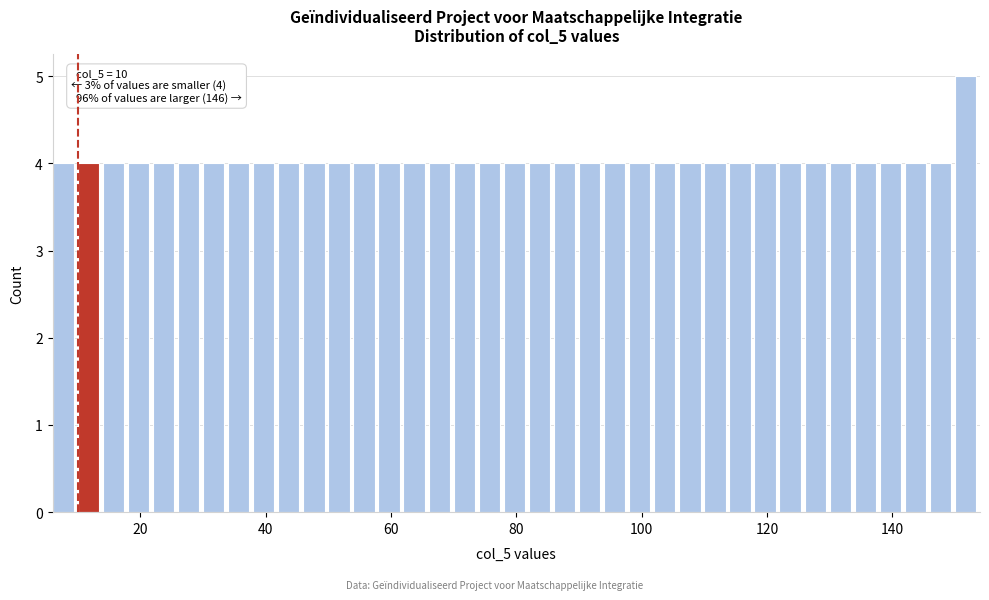

Read against the x-axis, roughly where is the centre of the tallest bar?

152